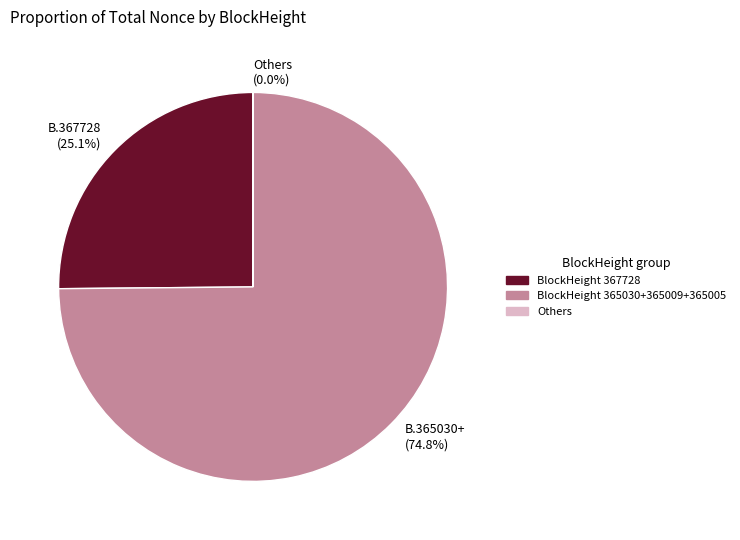

Which has a higher value, BlockHeight 367728 or BlockHeight 365030+365009+365005?

BlockHeight 365030+365009+365005